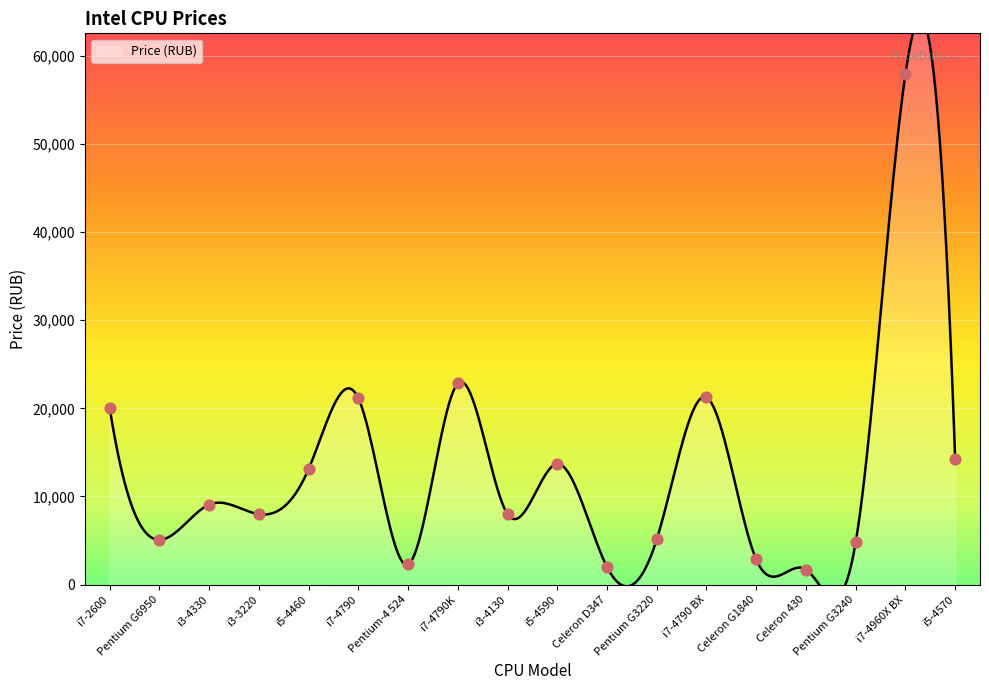

Approximately how many times larger is the value at i7-2600 compared to i5-4590?

1.5